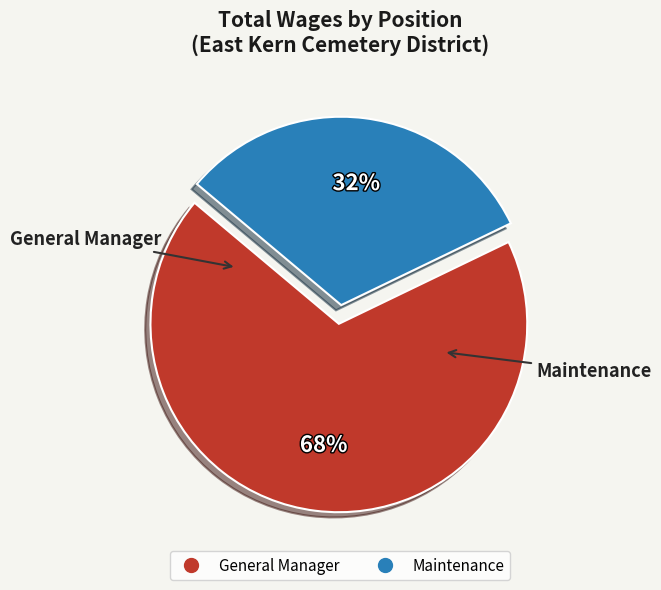

Is the sum of General Manager and Maintenance greater than half?

Yes